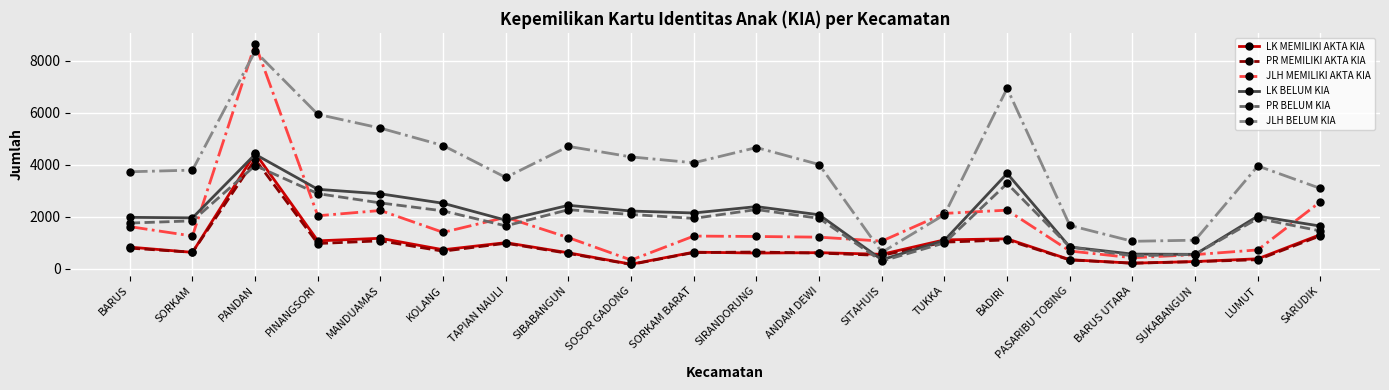

Does the chart display data point markers on the line(s)?

Yes